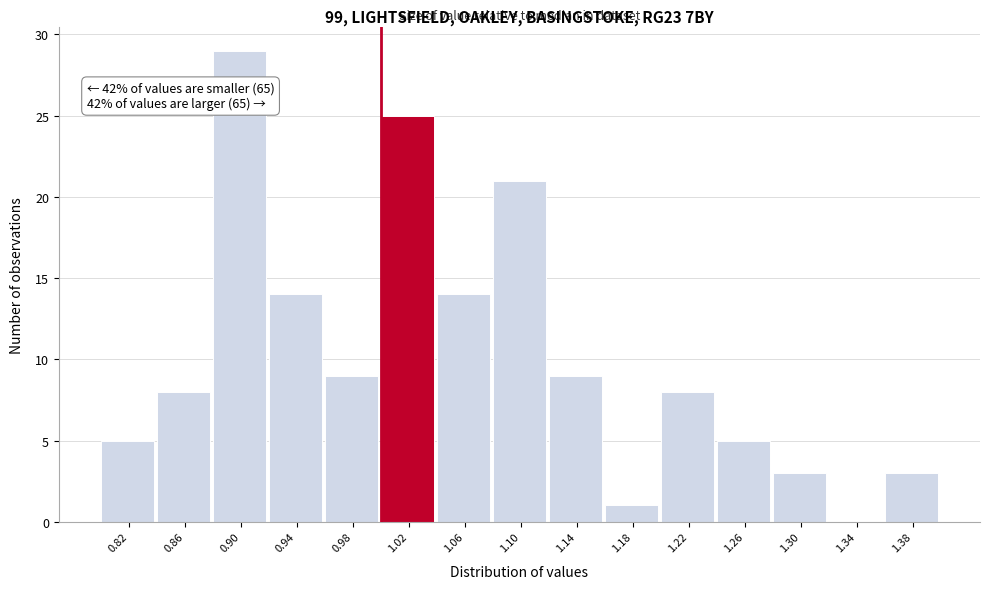

Which range on the x-axis has the tallest bar?

0.88 to 0.92